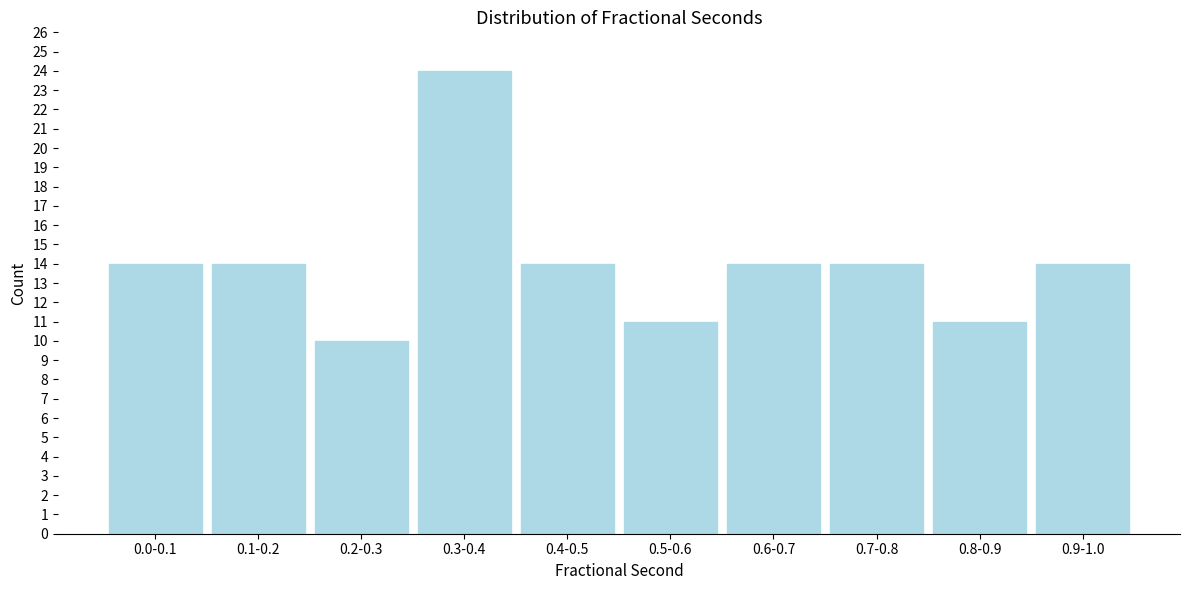

Reading left to right, list all the values displayed in this chart.

0.0-0.1=14	0.1-0.2=14	0.2-0.3=10	0.3-0.4=24	0.4-0.5=14	0.5-0.6=11	0.6-0.7=14	0.7-0.8=14	0.8-0.9=11	0.9-1.0=14